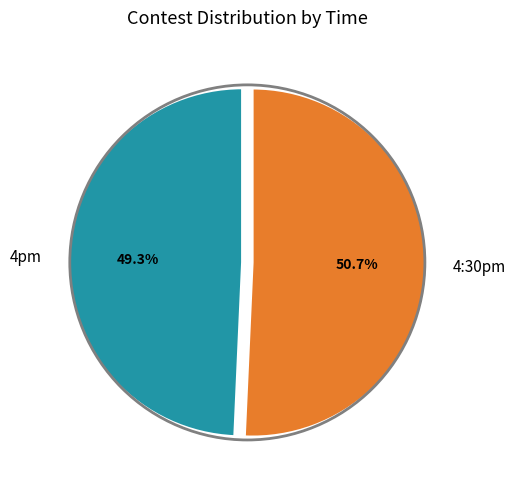

Which slice represents more than half of the pie?

4:30pm